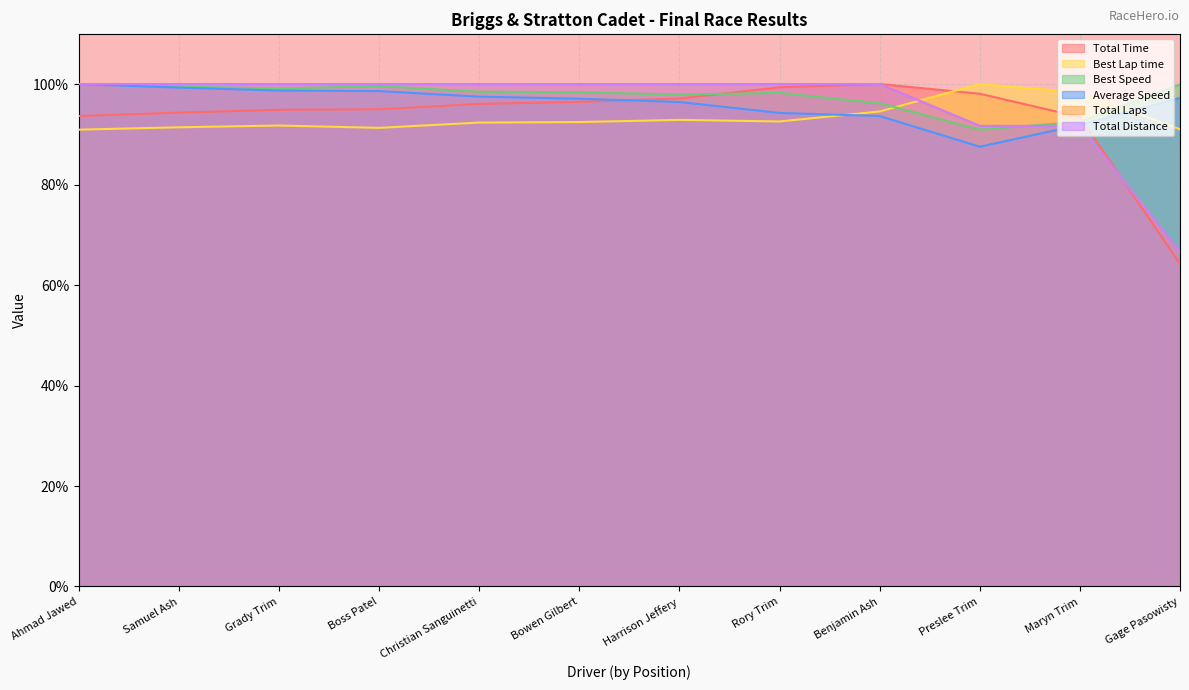

What is the difference between the maximum and minimum values in the Average Speed series?

12.5